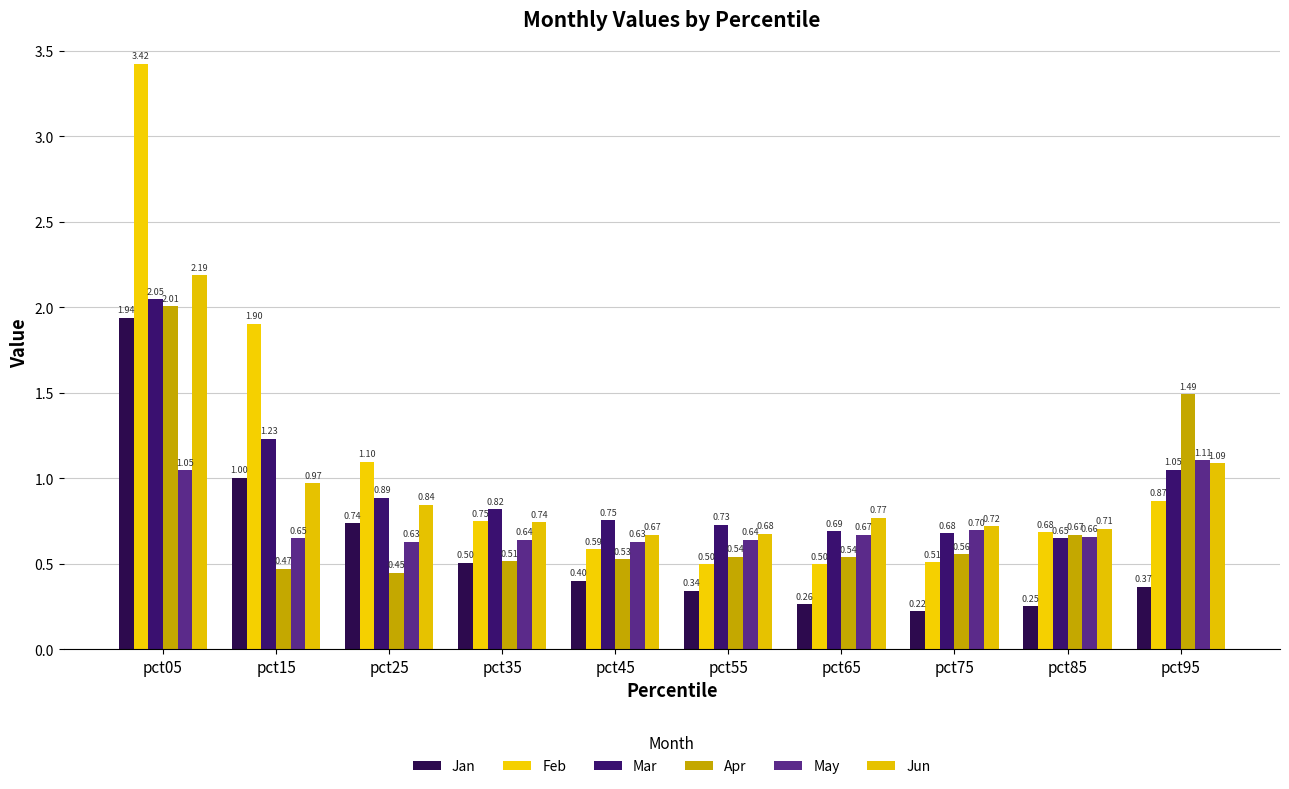

Does the chart contain stacked bars?

No